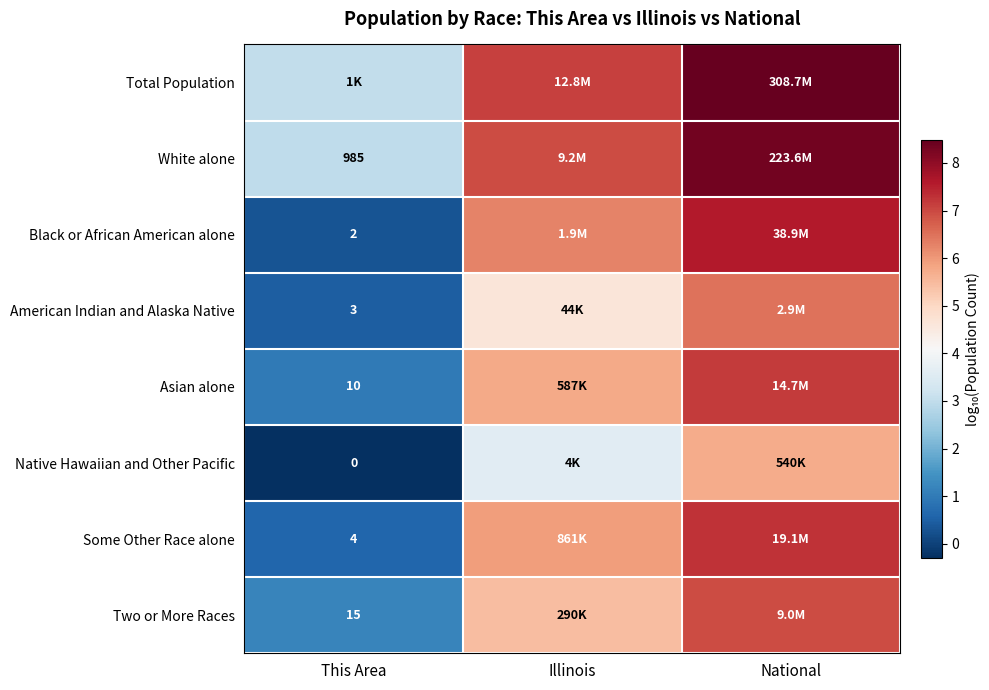

At how many categories does at least one series exceed 3?

3